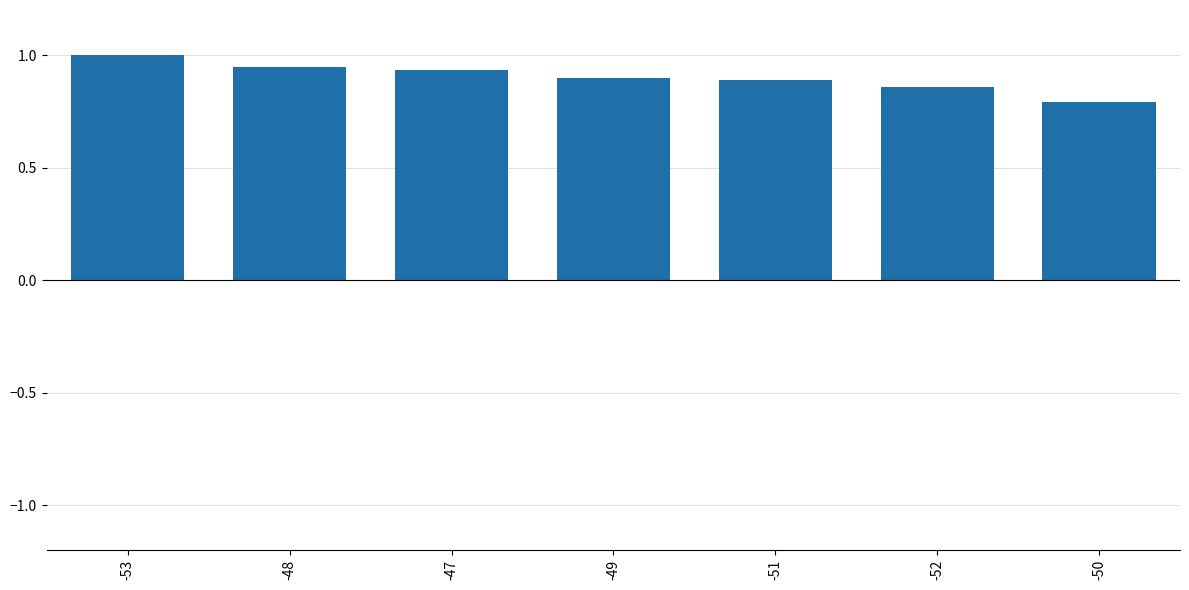

Is it true that the value at -47 is 0.9?

True